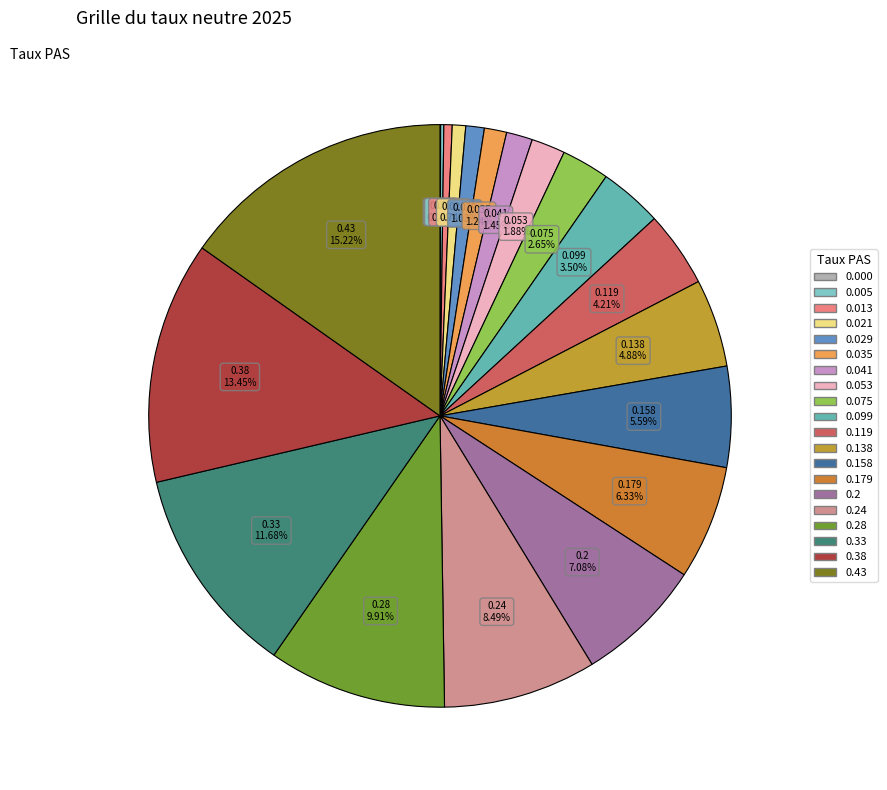

Rank the categories by value from highest to lowest.

0.43, 0.38, 0.33, 0.28, 0.24, 0.2, 0.179, 0.158, 0.138, 0.119, 0.099, 0.075, 0.053, 0.041, 0.035, 0.029, 0.021, 0.013, 0.005, 0.0